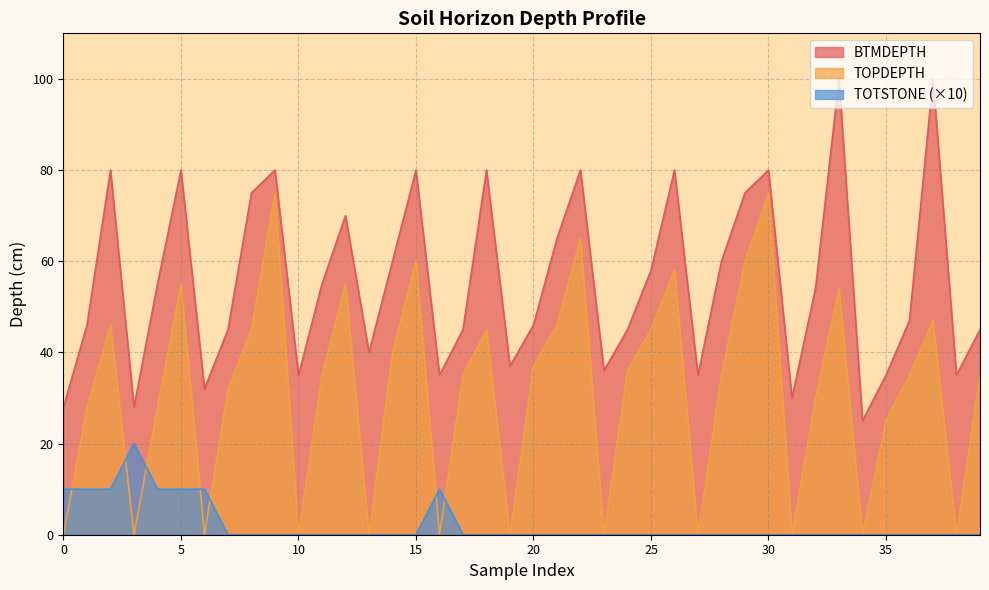

What is the total value across all series at 2?

84